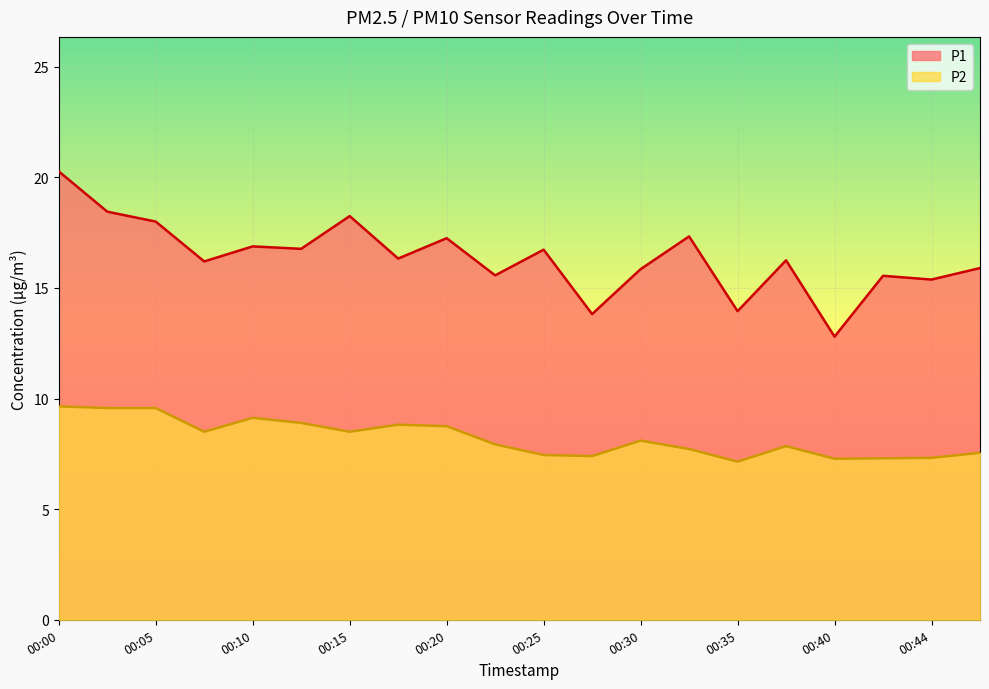

The P1 series shows 29.1 at 00:03. True or false?

False